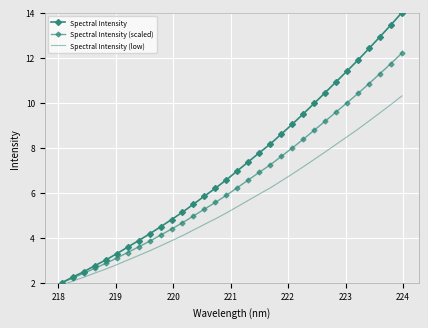

True or false: Spectral Intensity (scaled) has more than 0 points higher than both neighbors.

False